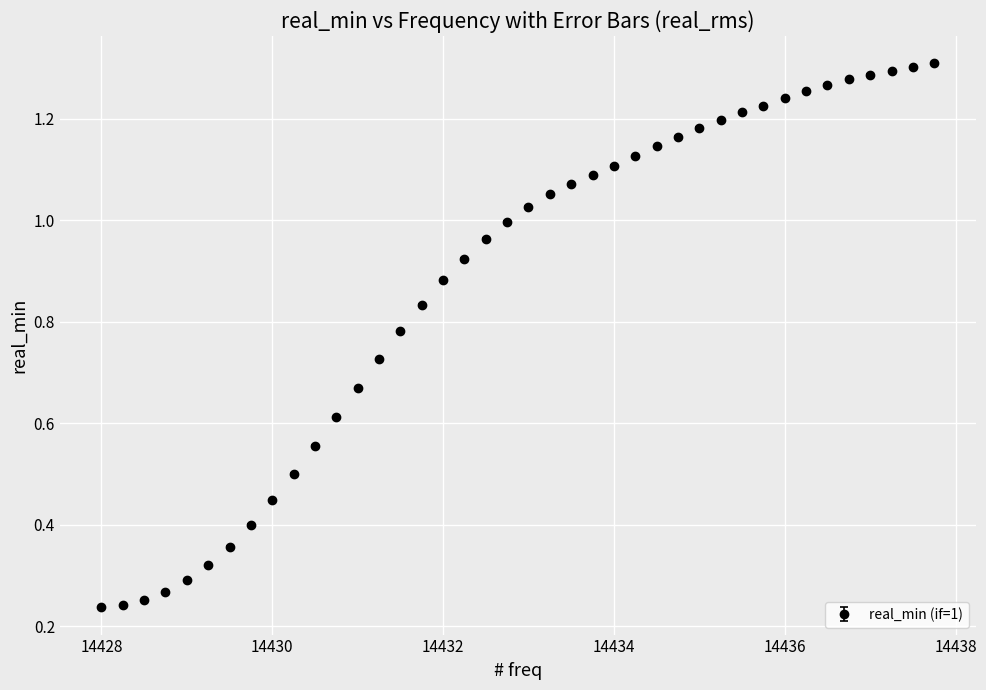

What is the sum of all values?

35.1